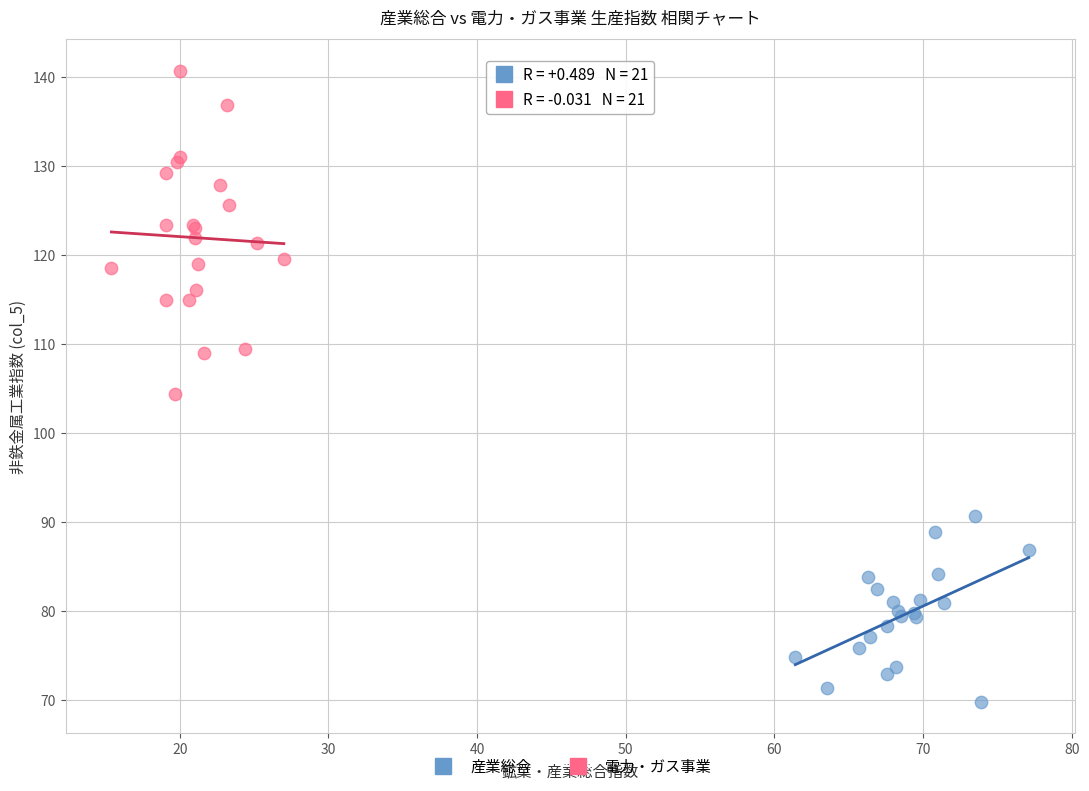

Which series reaches the minimum Y coordinate?

産業総合